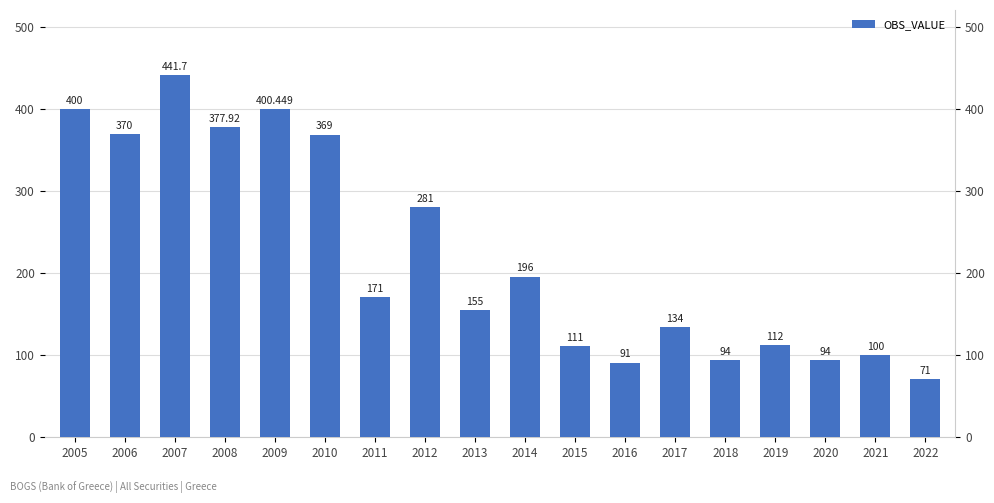

What is the sum of all values?

3969.1